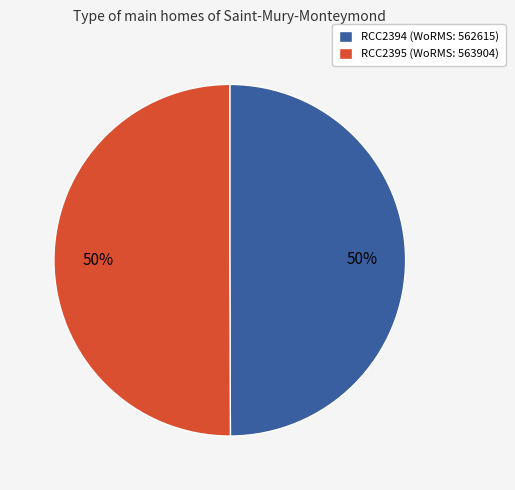

True or false: RCC2395 (WoRMS: 563904) accounts for 50% of the total.

True